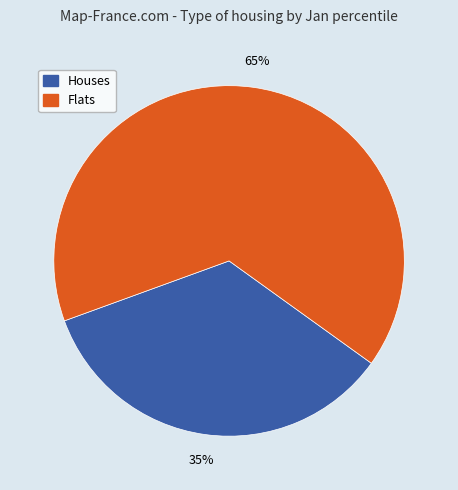

Combined, do Houses and Flats account for over 50%?

Yes